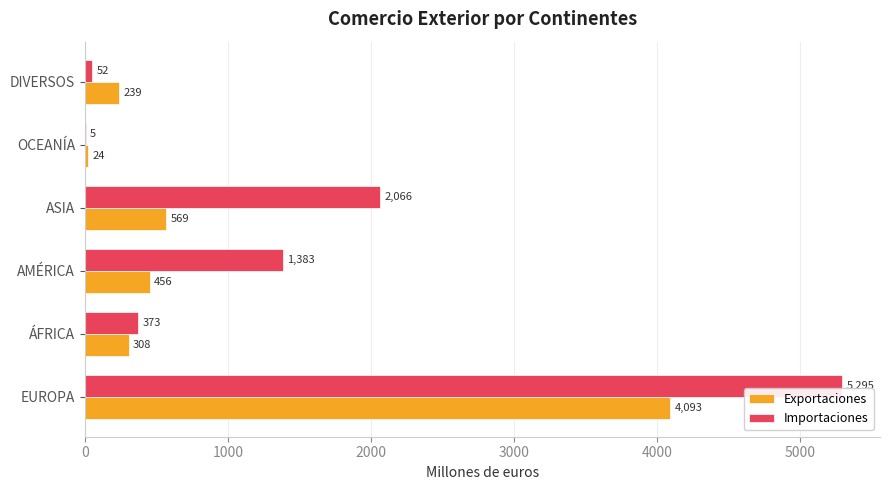

At which category is the sum across all series the highest?

EUROPA